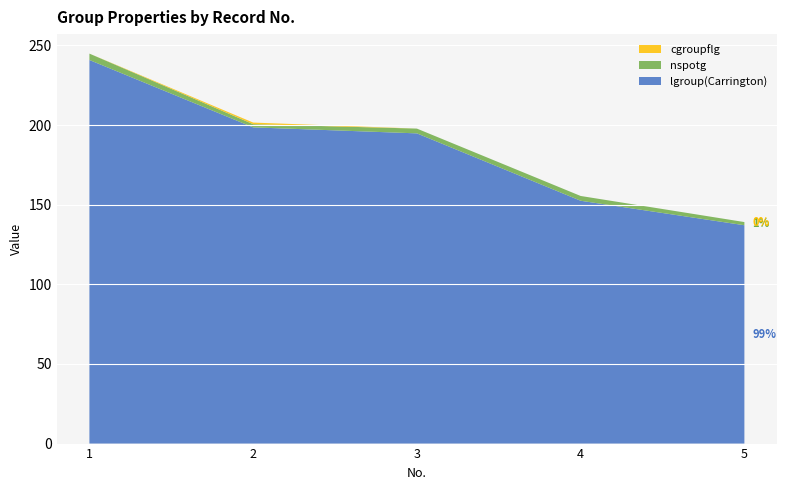

Reading left to right, extract all data points from this chart.

lgroup(Carrington): 1=240.8	2=198.5	3=194.8	4=152.5	5=137.1
nspotg: 1=4.0	2=2.0	3=3.0	4=3.0	5=2.0
cgroupflg: 1=0.0	2=1.0	3=0.0	4=0.0	5=0.0